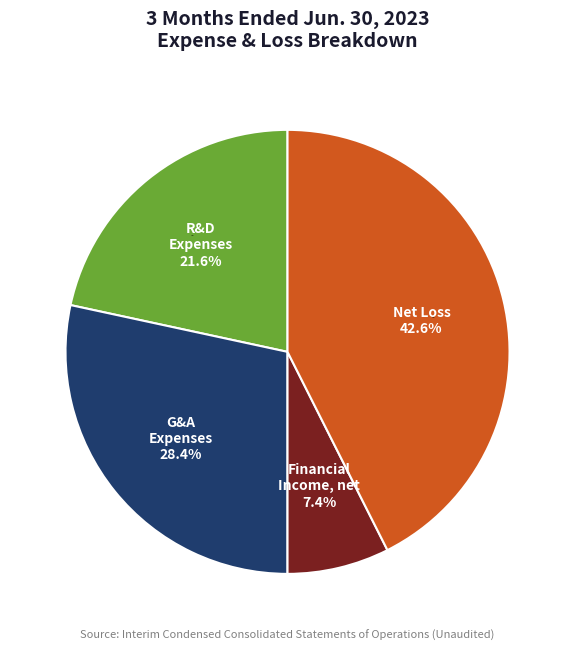

How many slices are in this pie chart?

4